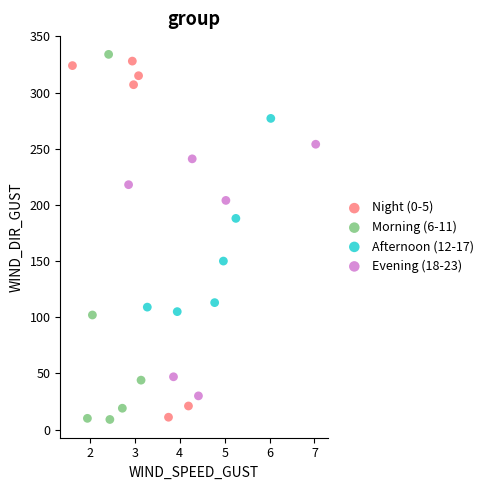

What are all the series names shown in the legend?

Night (0-5), Morning (6-11), Afternoon (12-17), Evening (18-23)